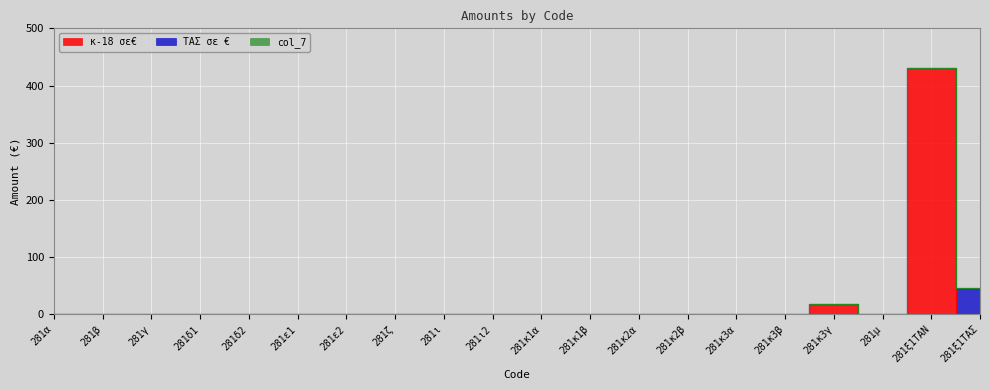

Between 281κ3γ and 281μ, which series saw the biggest shift?

κ-18 σε€